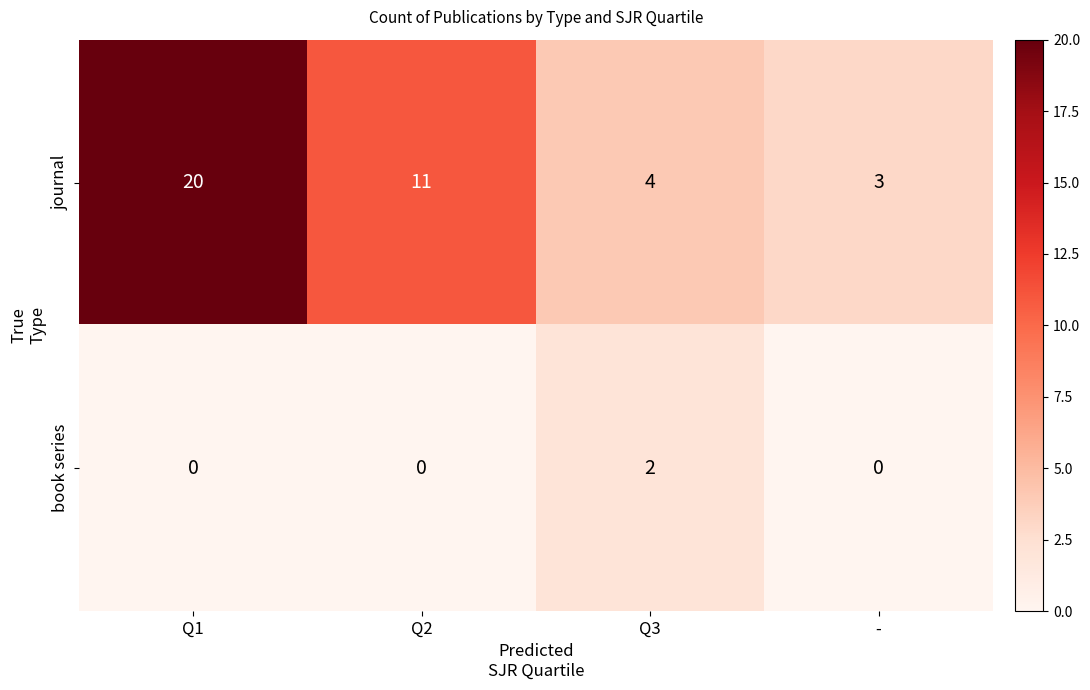

At which label is journal closest to 11?

Q2